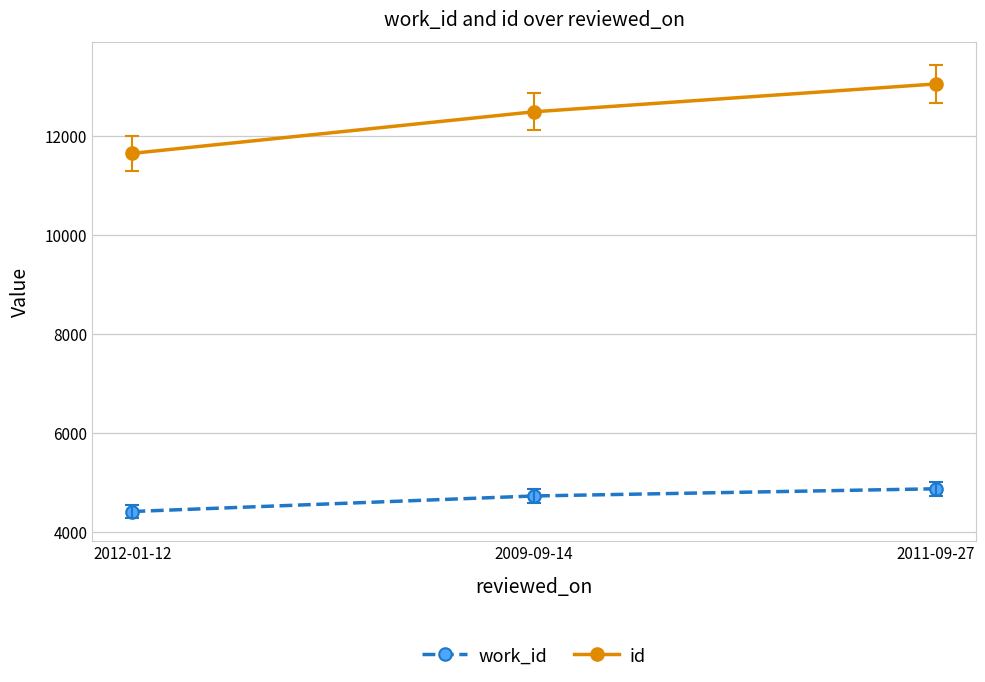

What is the label of the 3rd point from the left?

2011-09-27